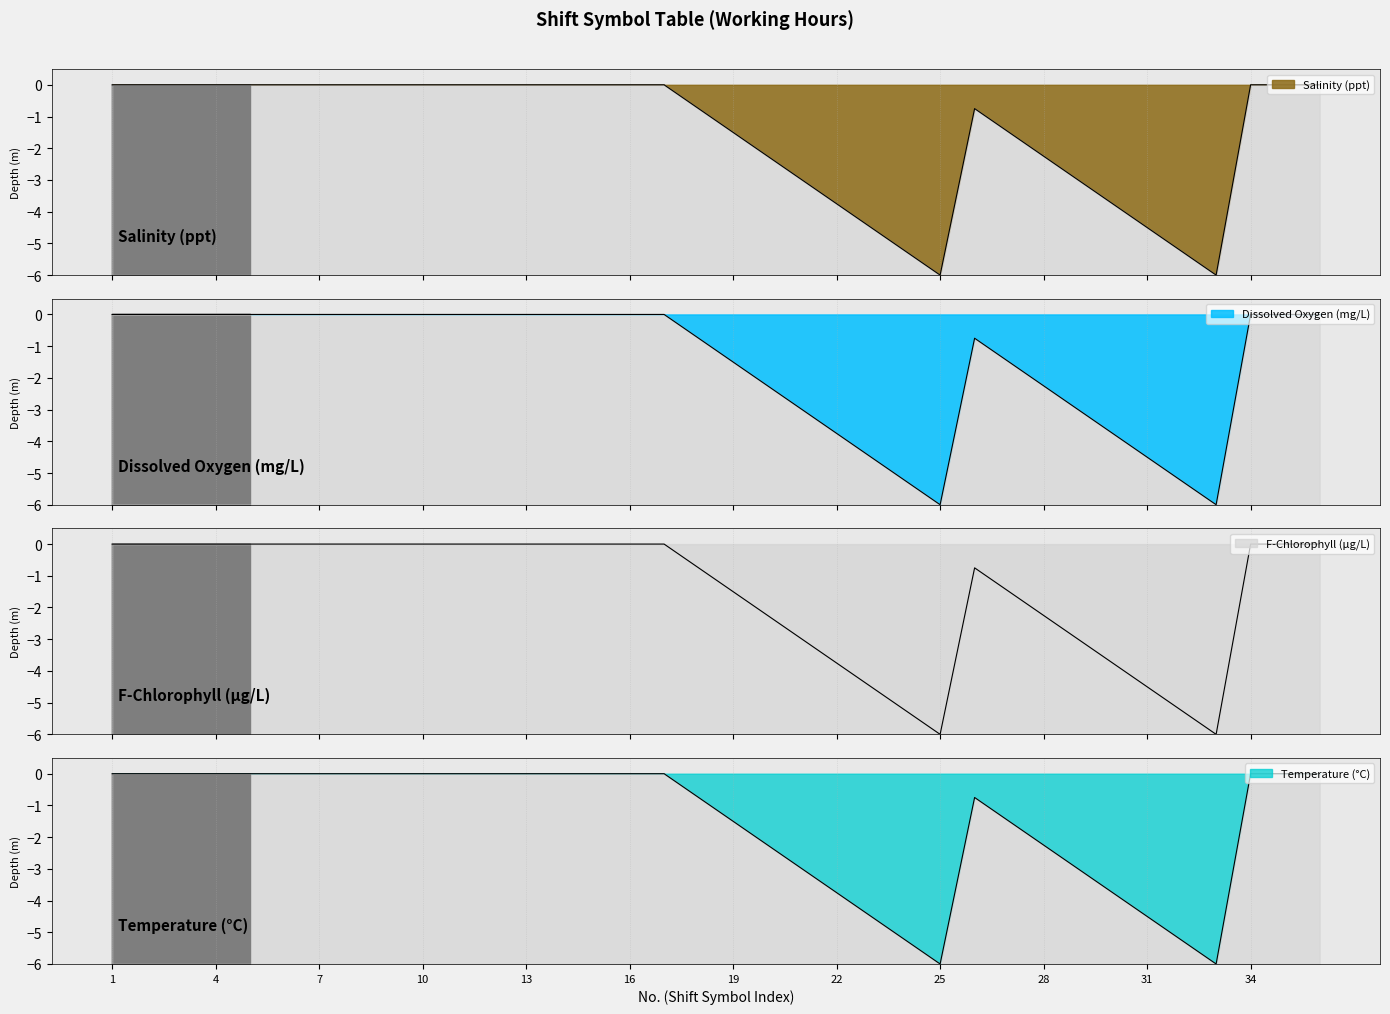

Between j and x, which series saw the biggest shift?

Salinity (ppt)